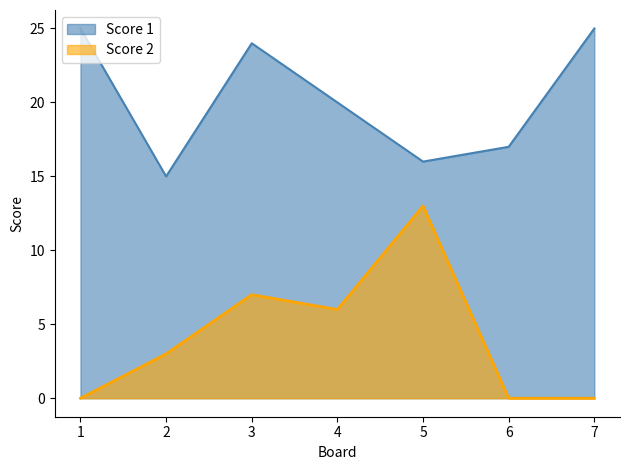

What is the maximum value for Score 2?

13